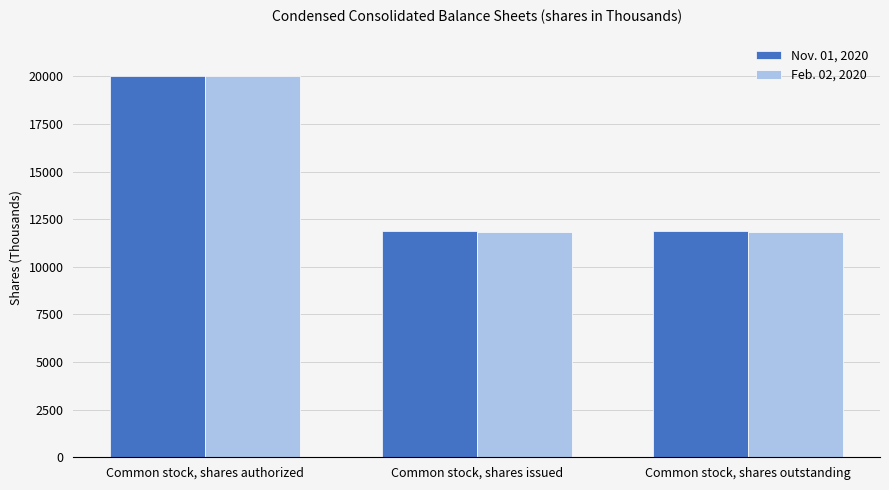

Is the value of Feb. 02, 2020 at Common stock, shares outstanding greater than the value of Nov. 01, 2020 at Common stock, shares authorized?

No